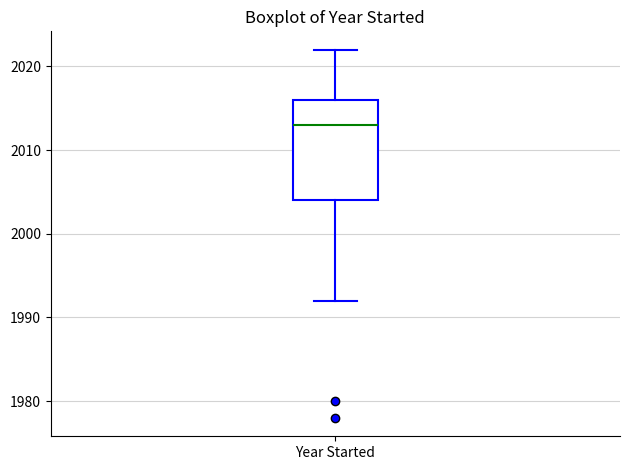

Transcribe this box plot: give where the median line is, the range the box spans, and where the two whiskers end, as read against the y-axis. The values are not printed on the chart, so give them approximately, as read against the axis.

median 2013, box 2004 to 2016, whiskers 1992 to 2022